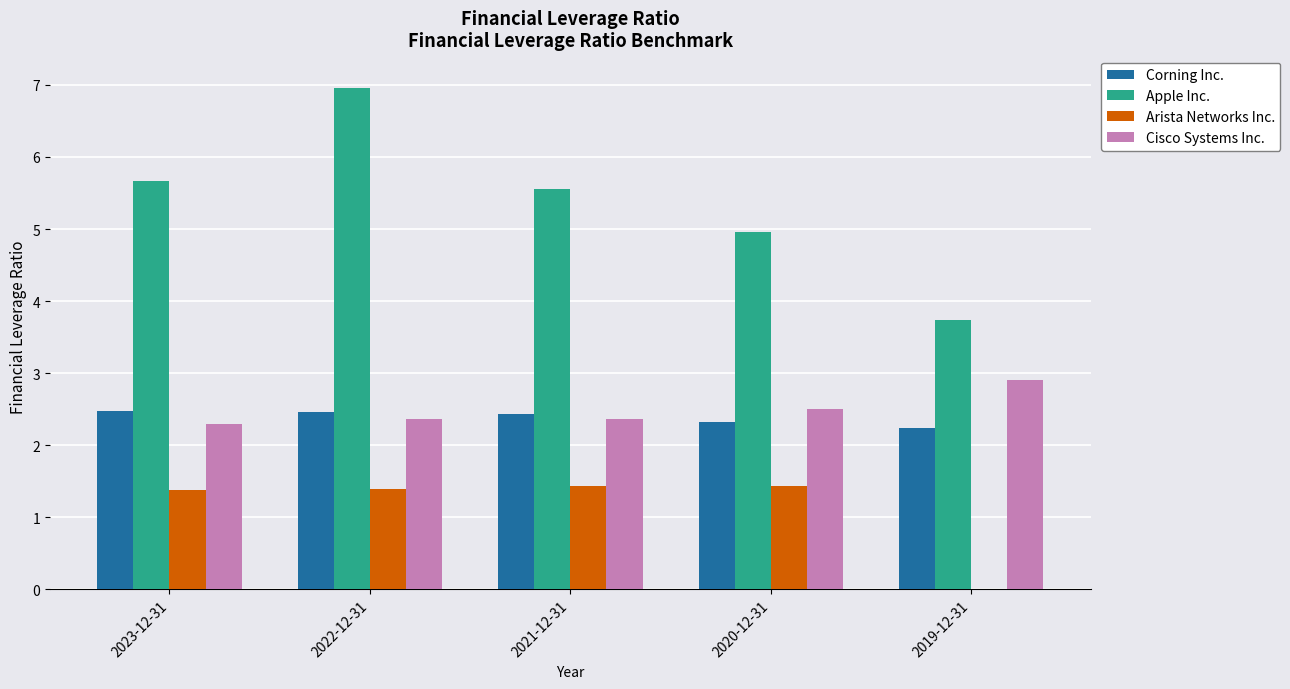

What is the sum of all Arista Networks Inc. values?

5.6